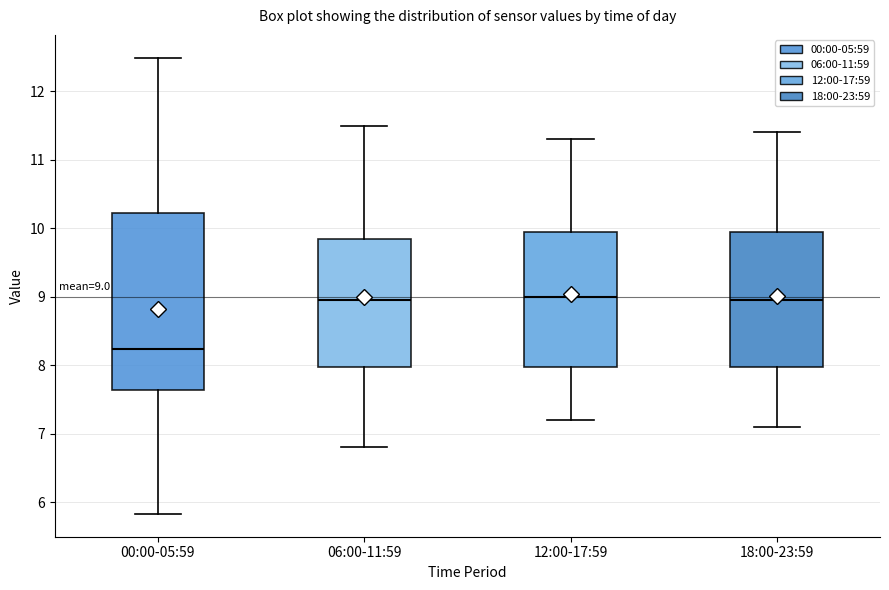

Comparing the boxes themselves (not the whiskers), which one is the tallest?

00:00-05:59